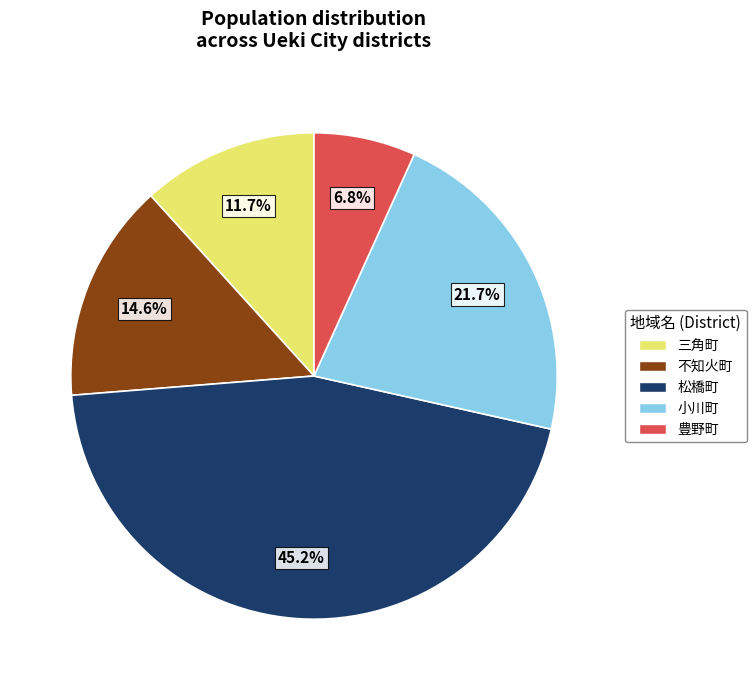

Which has a higher value, 不知火町 or 三角町?

不知火町